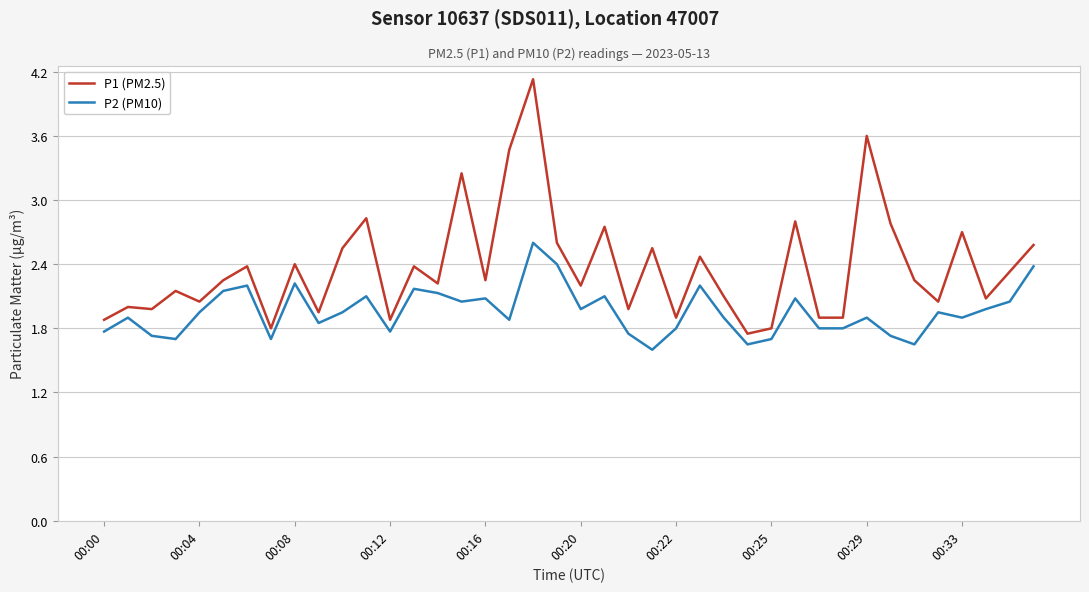

What is the maximum value for P2 (PM10)?

2.6